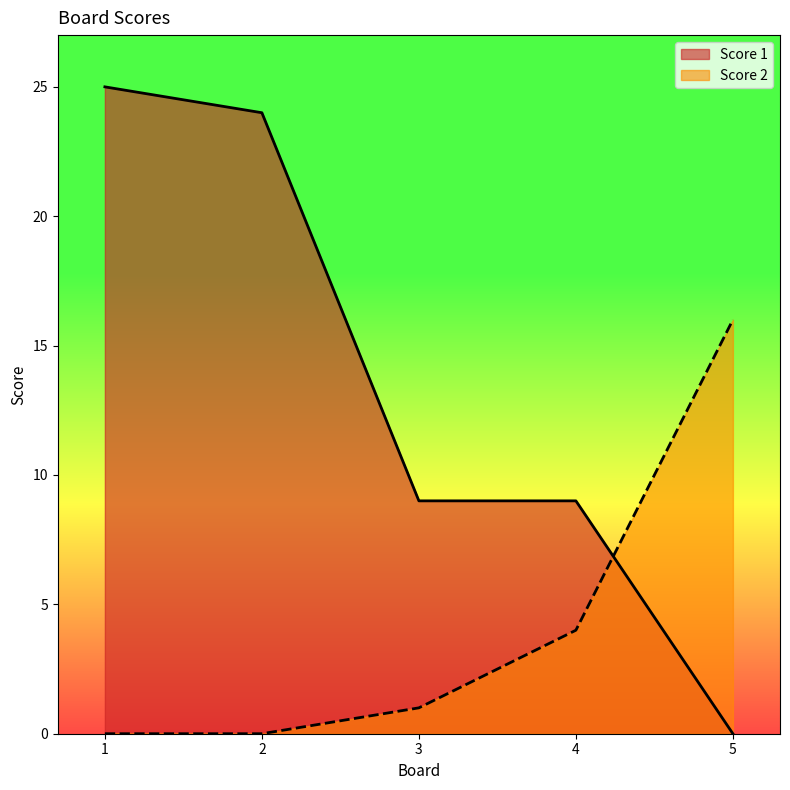

True or false: Score 2 and Score 1 cross at least once.

True